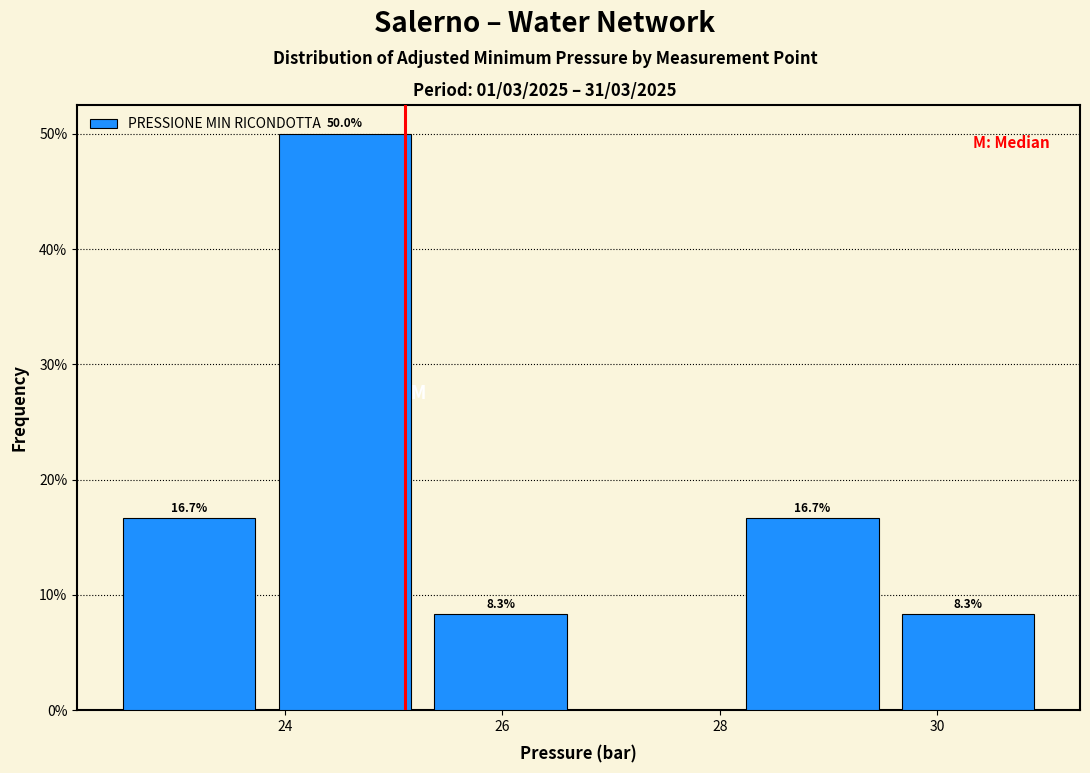

Over which range of the x-axis is the bar tallest?

23.8 to 25.2